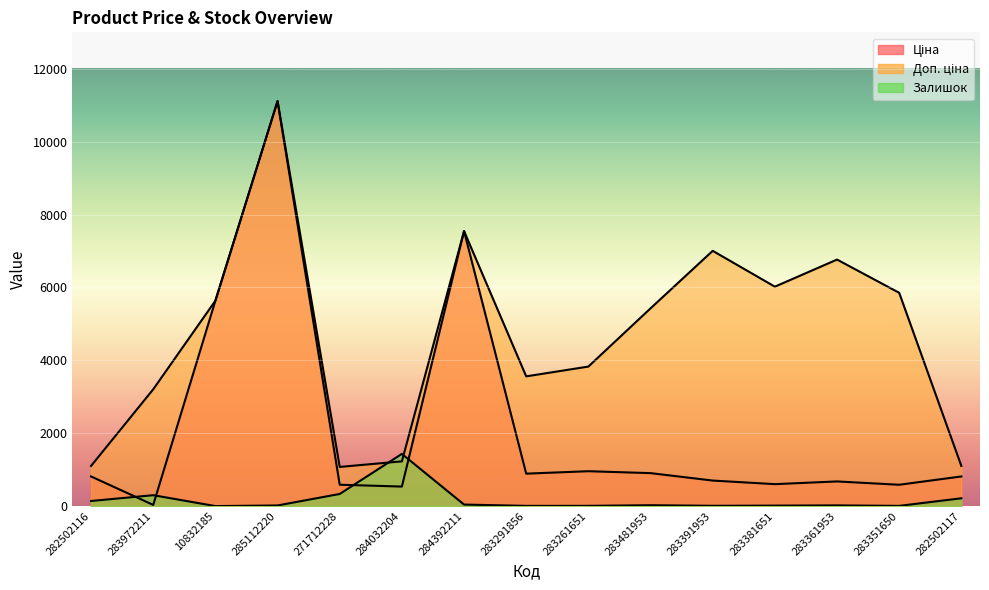

The Залишок series shows 0.0 at 10832185. True or false?

True